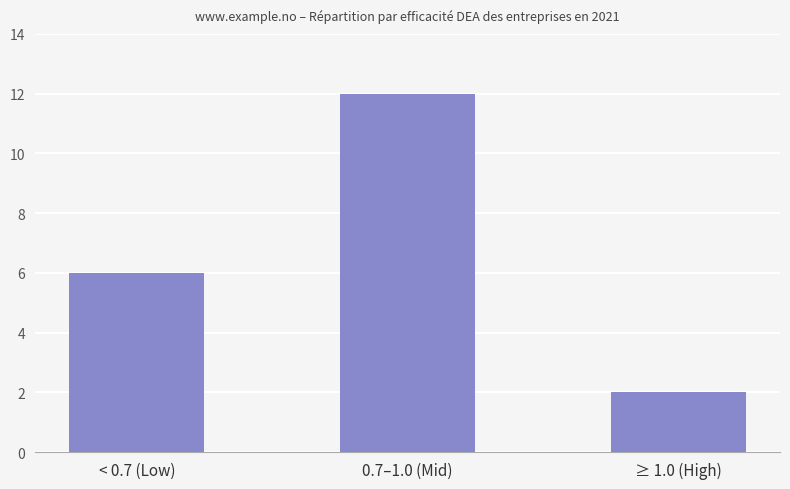

True or false: the data shows 18 at 0.7–1.0 (Mid).

False